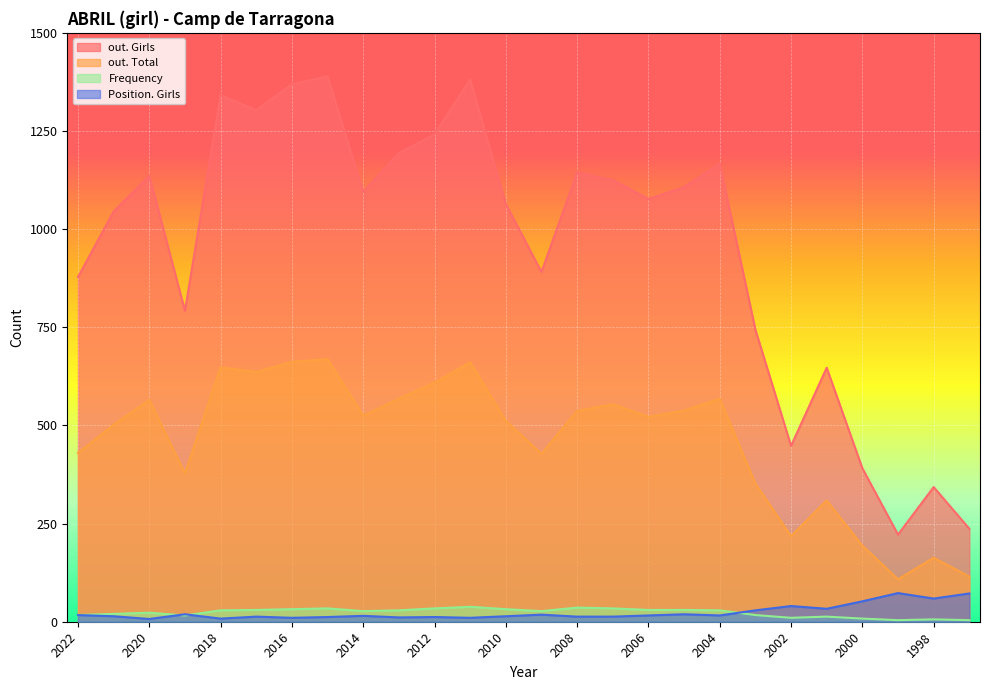

In Frequency, how many points are higher than both neighbors (excluding endpoints)?

6